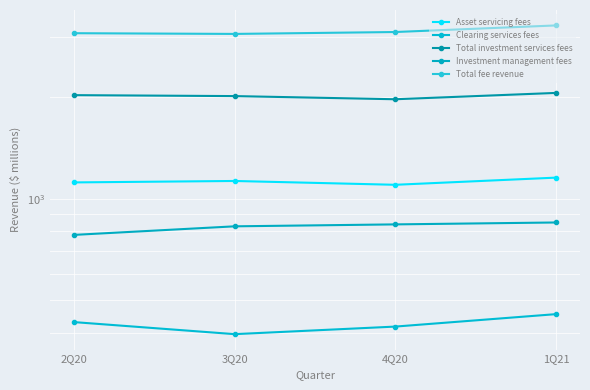

What is the label of the 4th point from the right?

2Q20